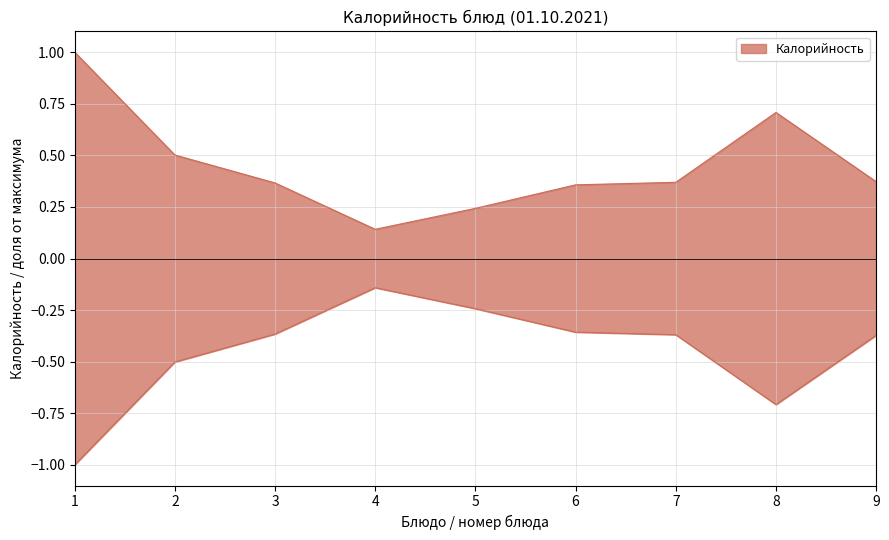

The value at 2 is 0.7. True or false?

False